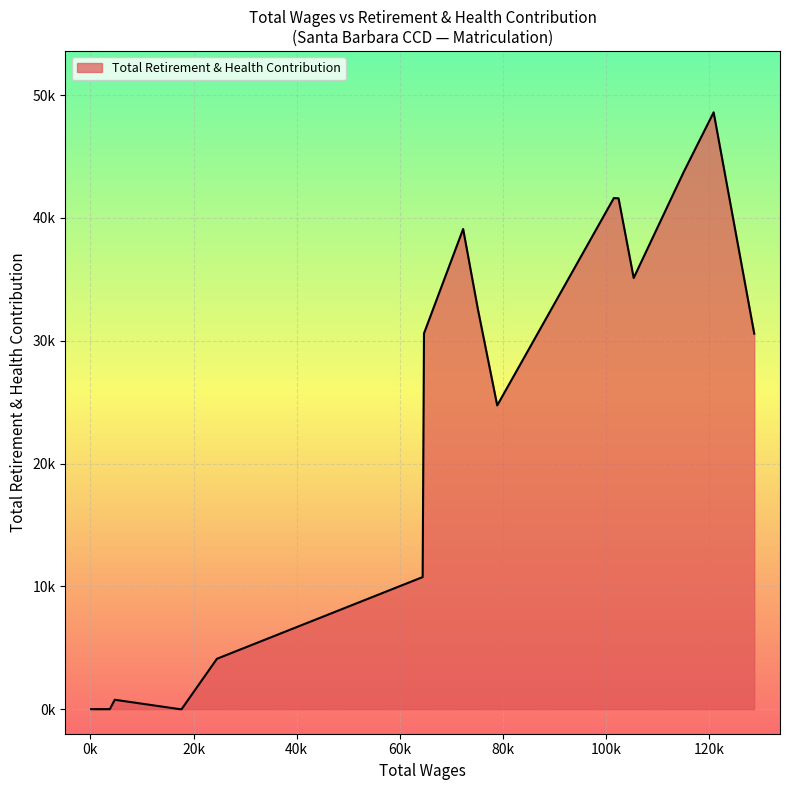

How many points are lower than both their immediate neighbors (excluding endpoints)?

2